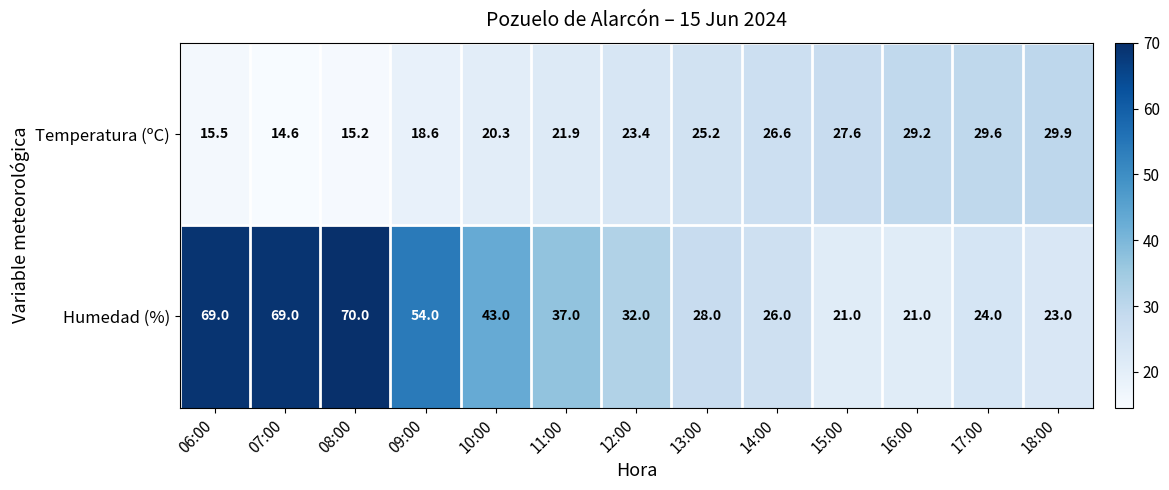

Which series has the widest spread of values?

Humedad (%)